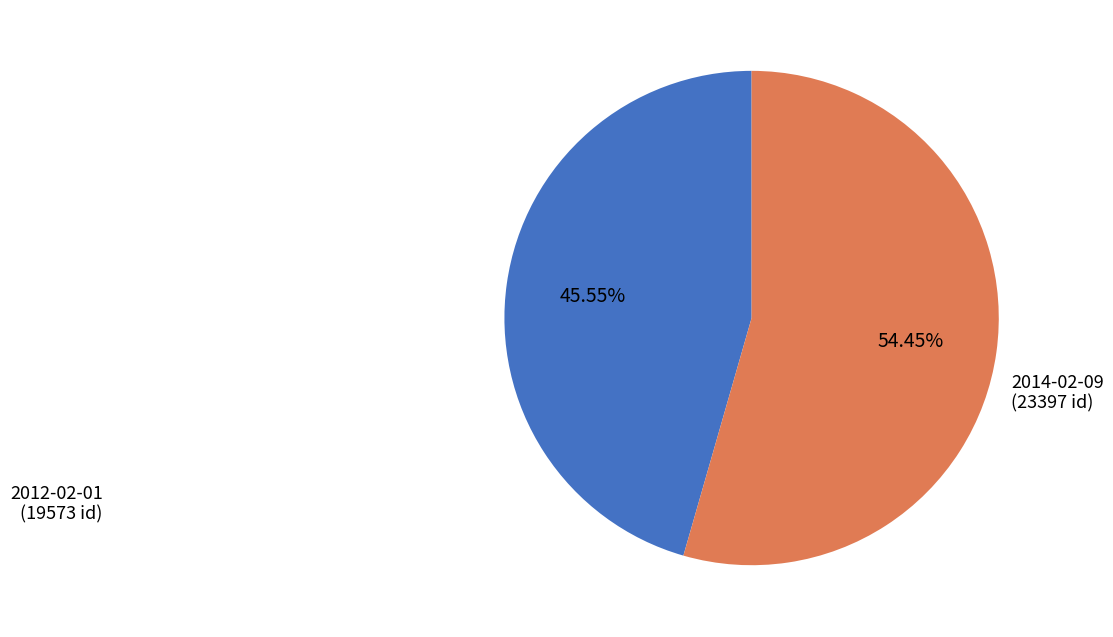

Is there a majority slice in this chart?

Yes